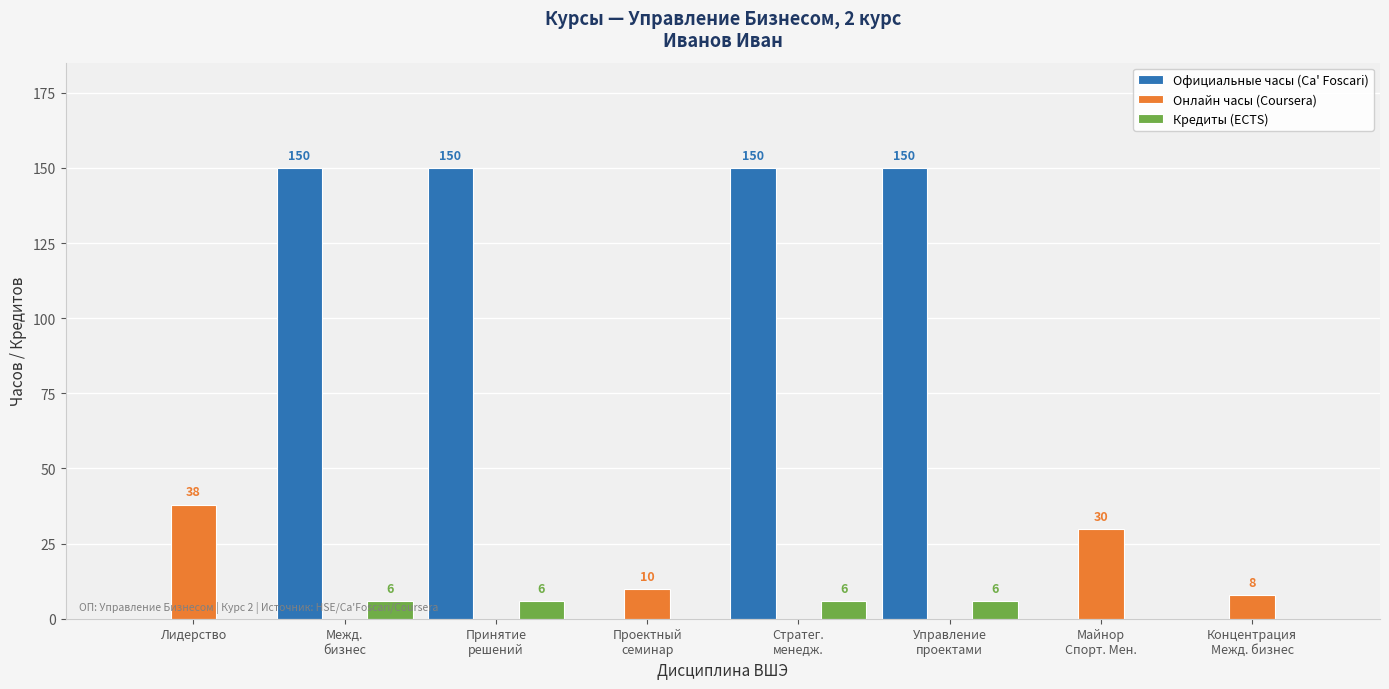

Count the number of data series in this chart.

3